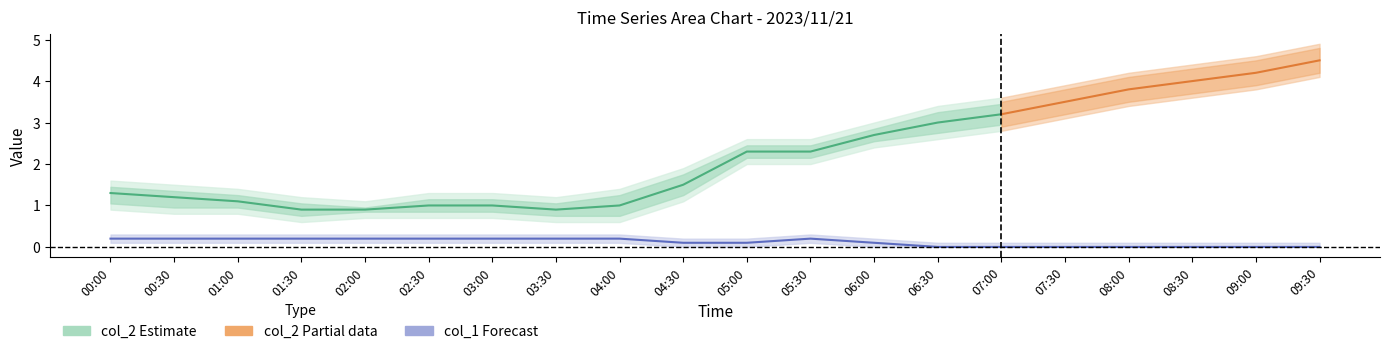

True or false: col_2 has more than 2 interior local peaks.

False